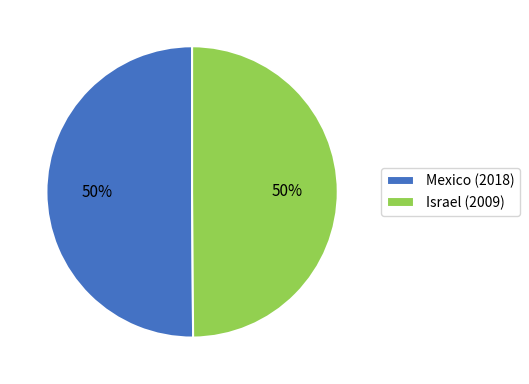

To the nearest percent, what is the combined percentage of Mexico (2018) and Israel (2009)?

100%